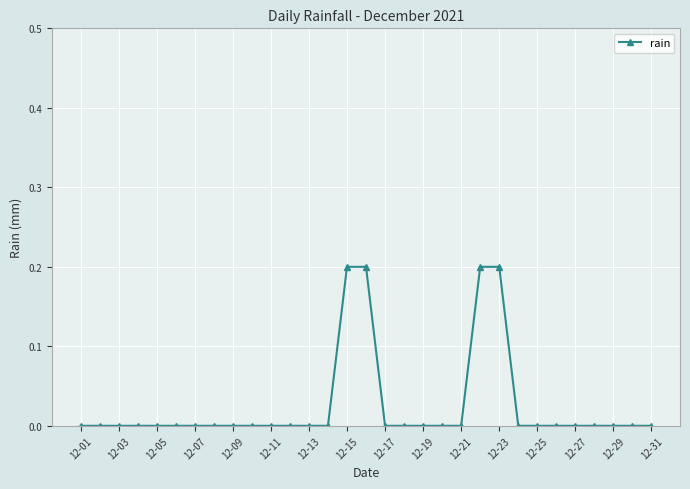

Reading left to right, extract all data points from this chart.

0.0	0.0	0.0	0.0	0.0	0.0	0.0	0.0	0.0	0.0	0.0	0.0	0.0	0.0	0.2	0.2	0.0	0.0	0.0	0.0	0.0	0.2	0.2	0.0	0.0	0.0	0.0	0.0	0.0	0.0	0.0